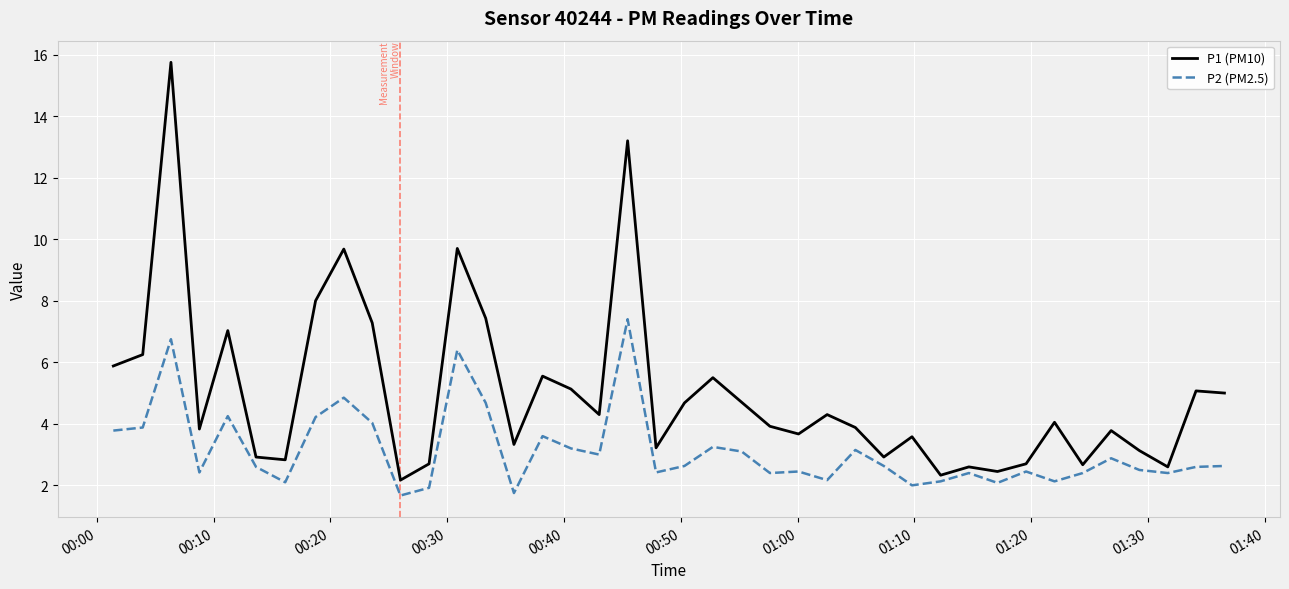

What is the difference between the maximum and minimum values in the P2 (PM2.5) series?

5.7